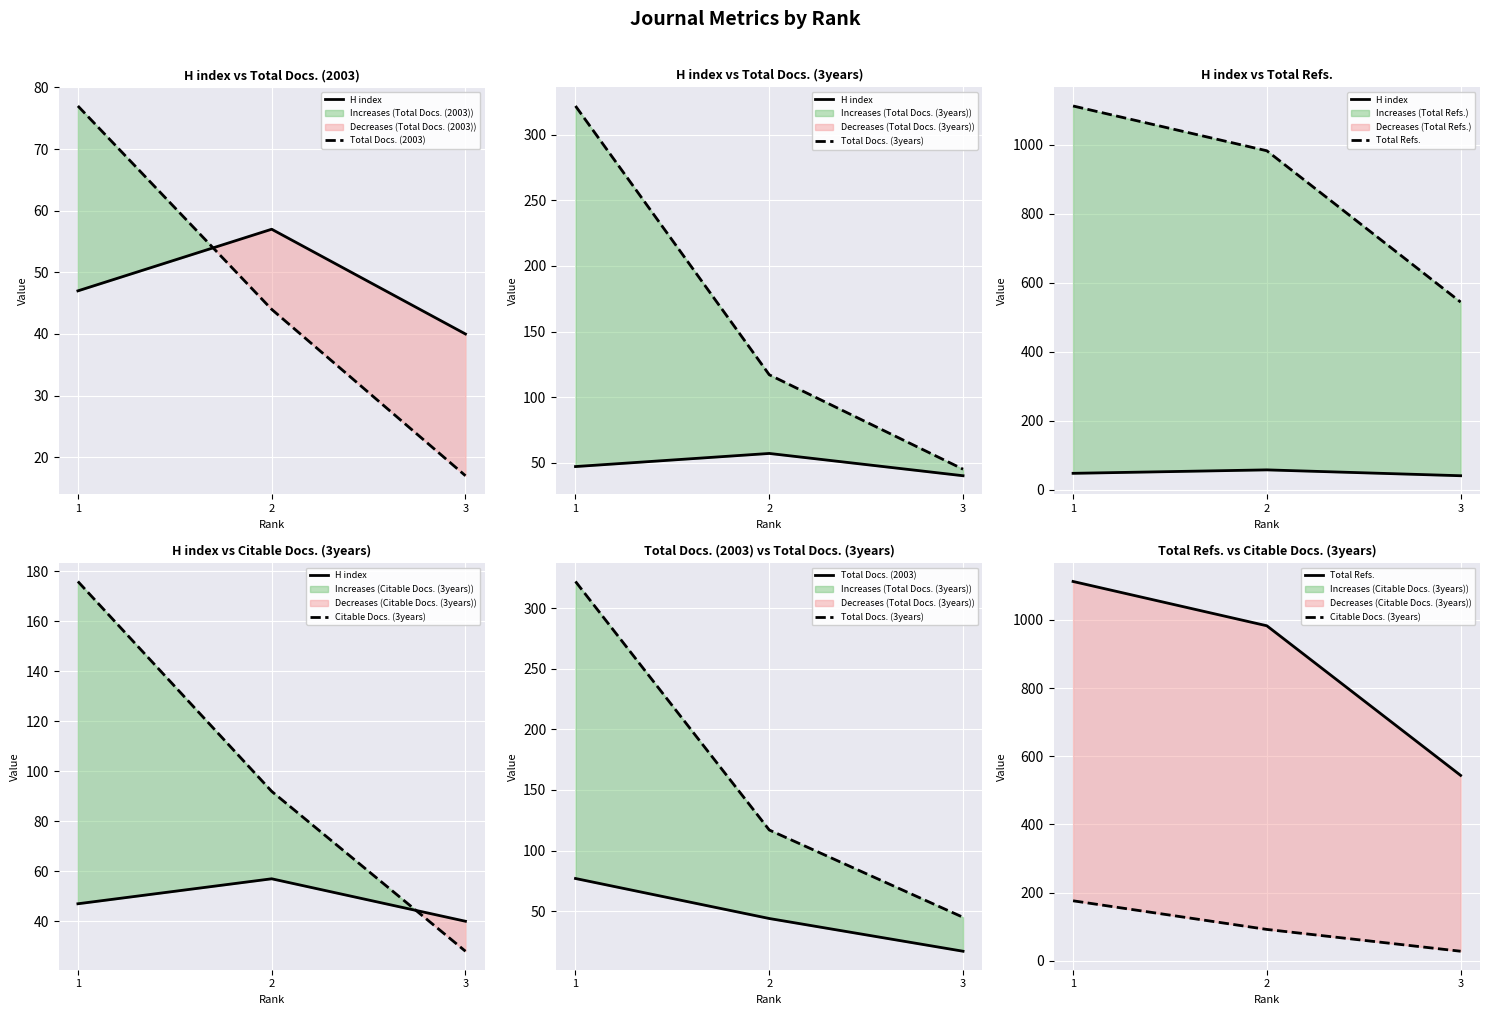

What is the difference between the H index values at 3 and 1?

7